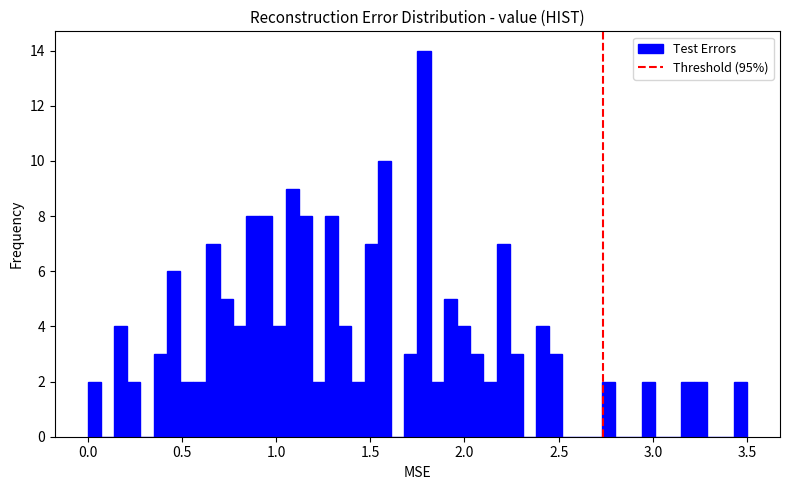

Around what value on the x-axis is the tallest bar? Give the approximate position of its centre, as read against the axis.

1.80